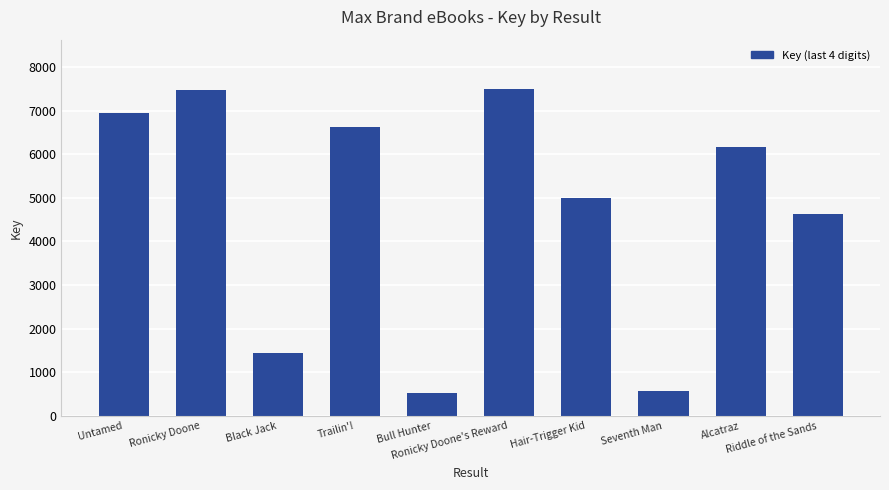

Where does the data first go above 6166?

Untamed